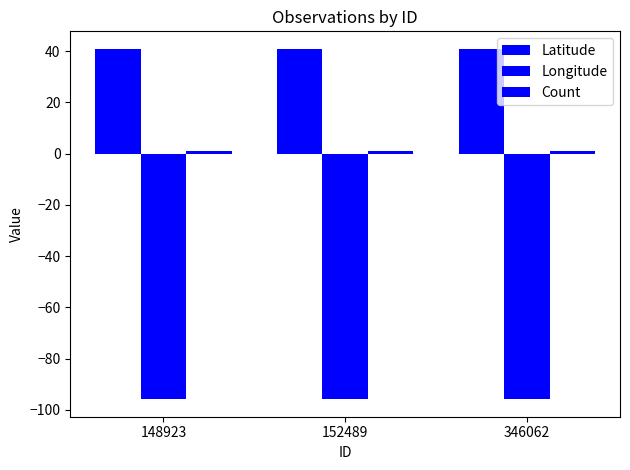

Reading right to left, what are all the values shown in this chart?

Latitude: 40.7	40.7	40.9
Longitude: -95.6	-95.6	-95.8
Count: 1.0	1.0	1.0